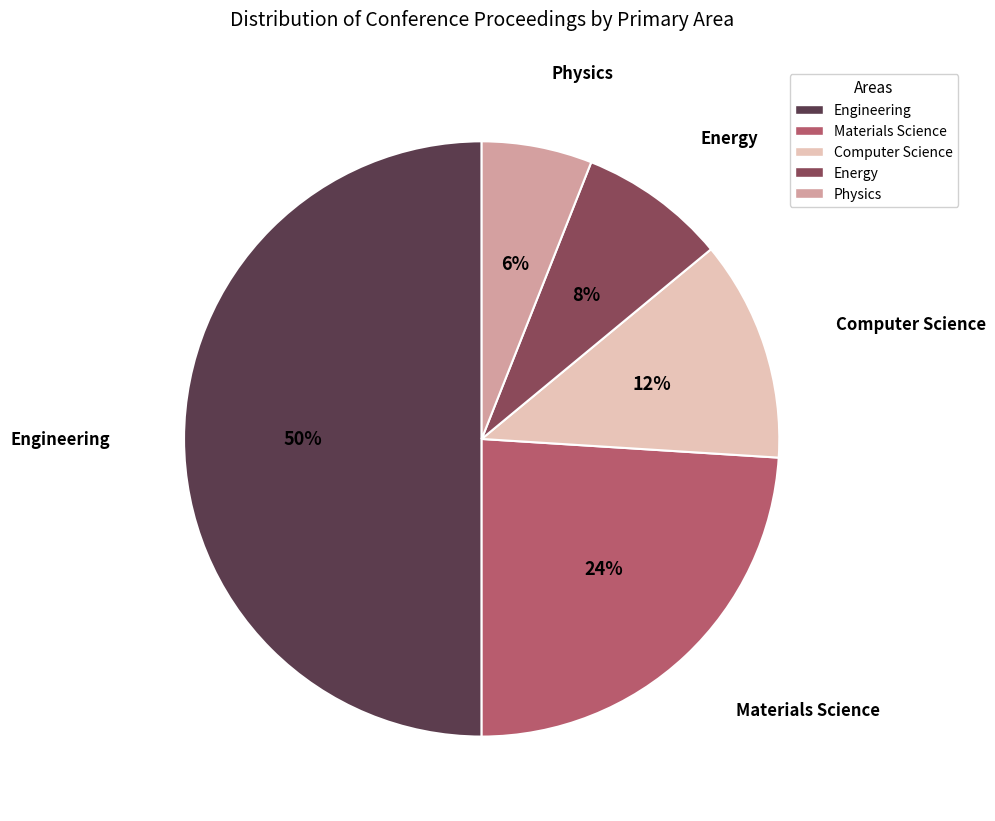

Combined, do Computer Science and Engineering account for over 50%?

Yes